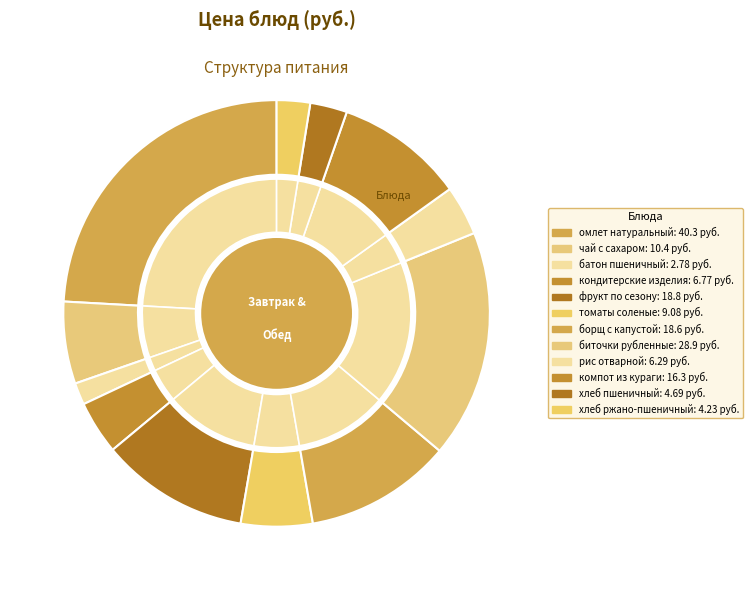

What percentage is the рис отварной slice, to the nearest percent?

4%